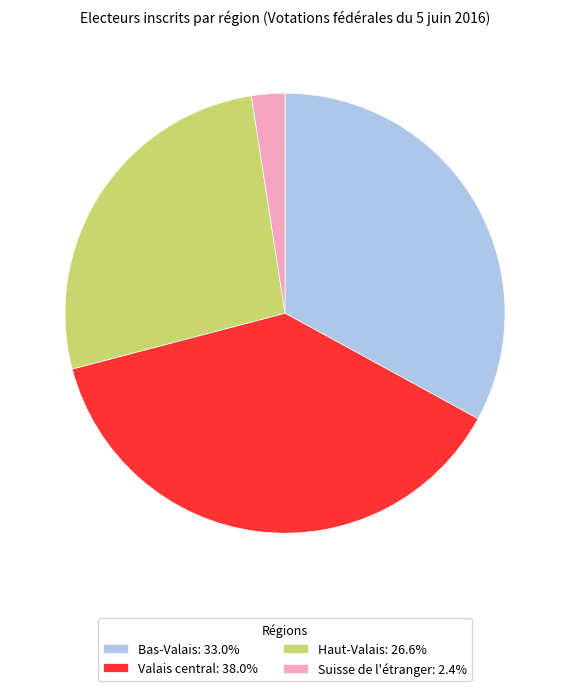

The Valais central slice represents 38% of the pie. True or false?

True